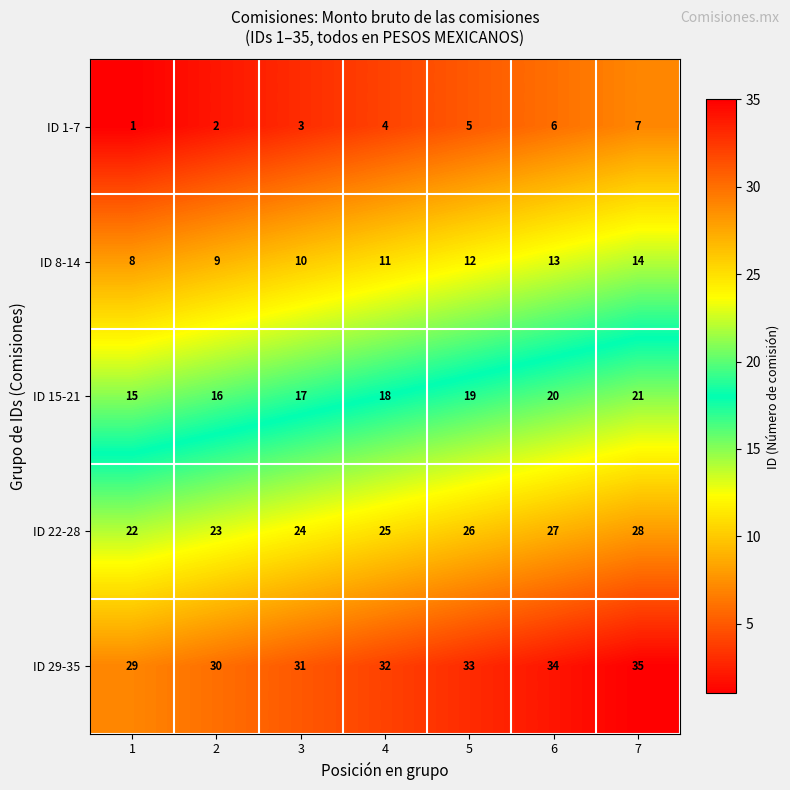

Read the ID 8-14 value at 6.

13